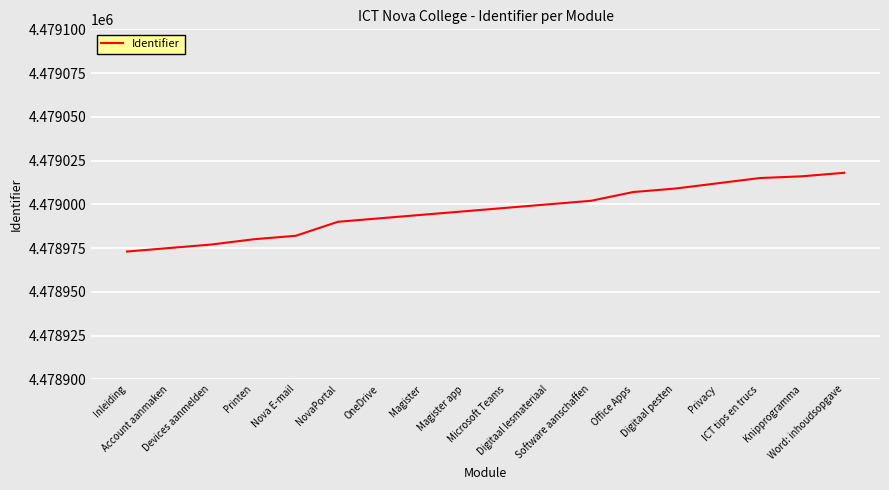

True or false: the data shows 4479000 at Digitaal lesmateriaal.

True